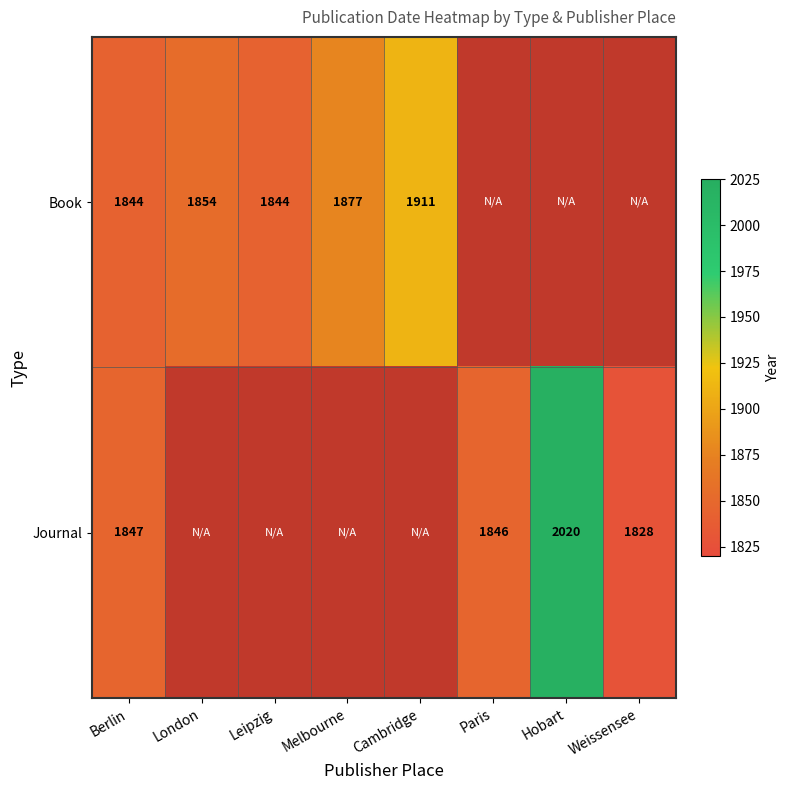

True or false: Book has a value of 1041.2 at Melbourne.

False